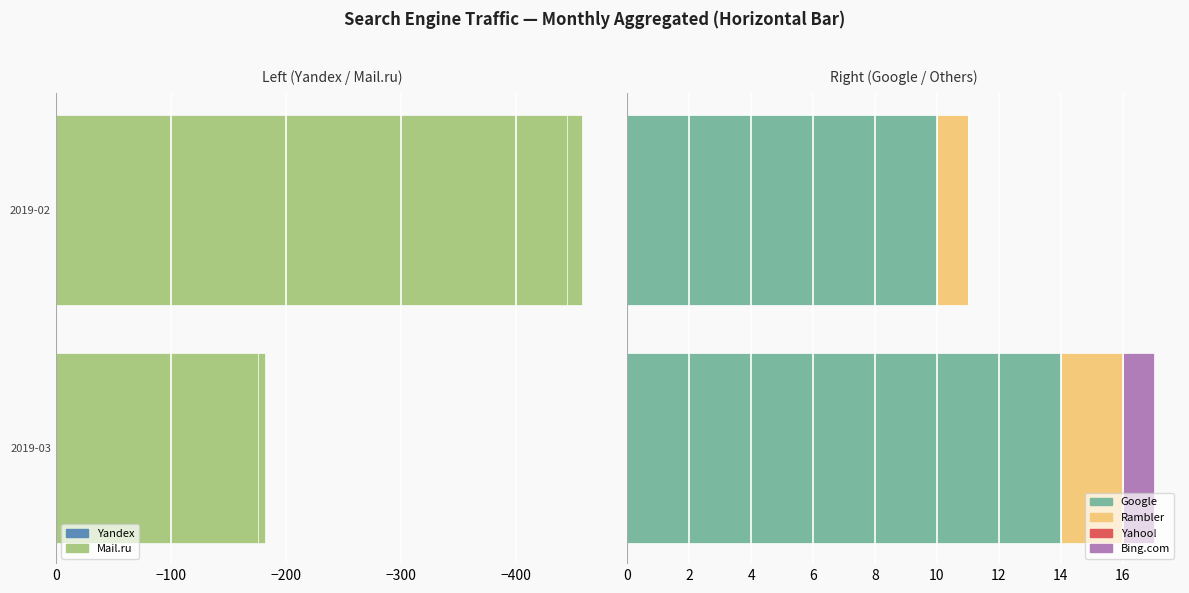

Which series changed the most between −500 and −400?

Mail.ru